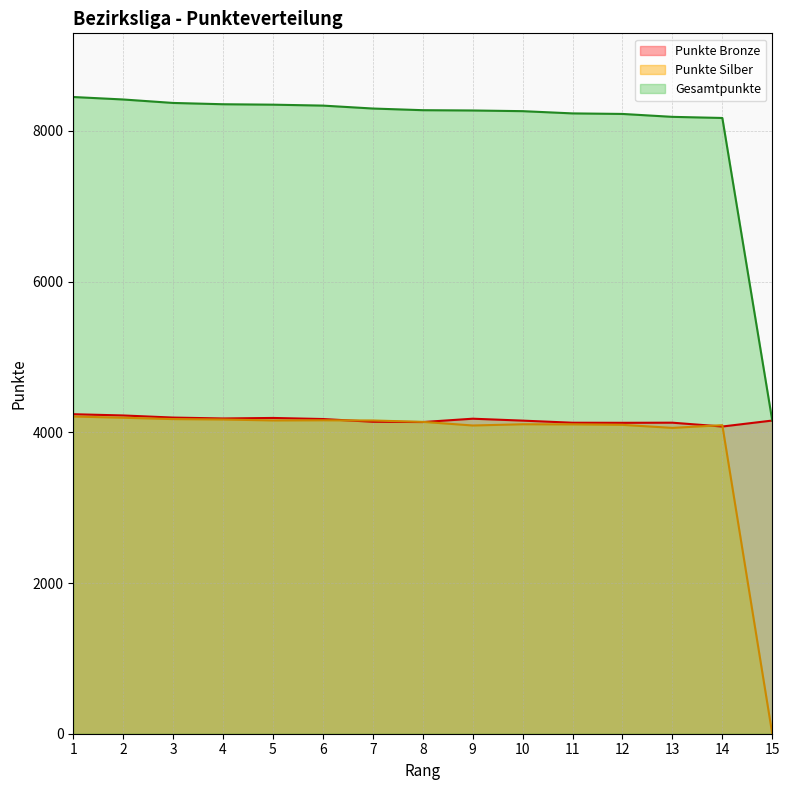

How many data points does each series have?

15